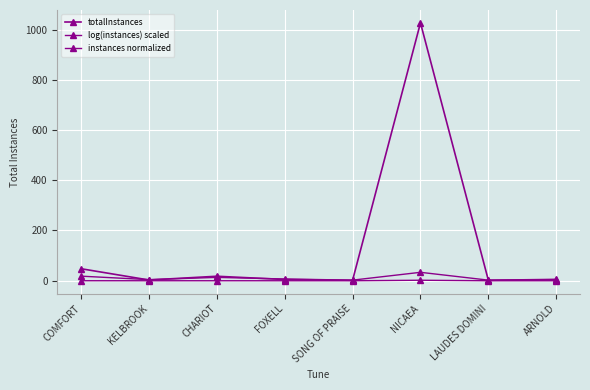

Is it true that totalInstances equals 1.0 at SONG OF PRAISE?

True